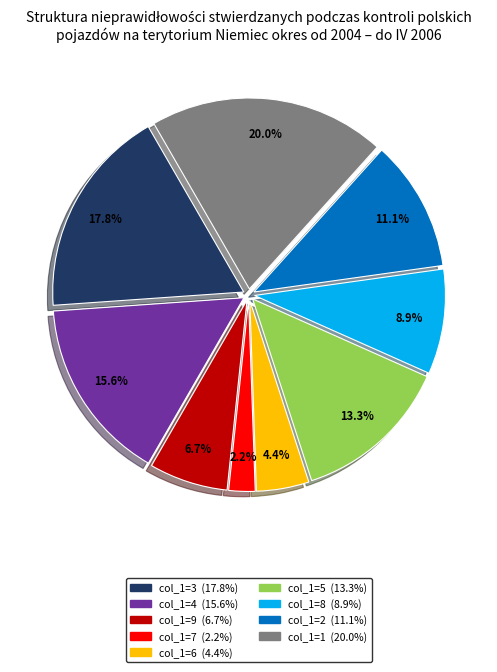

The col_1=6 slice represents 16% of the pie. True or false?

False